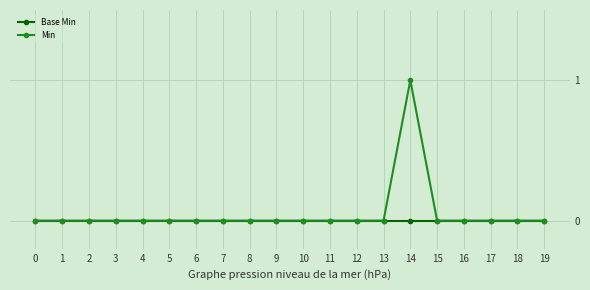

Is it true that Base Min equals 0 at 16?

True